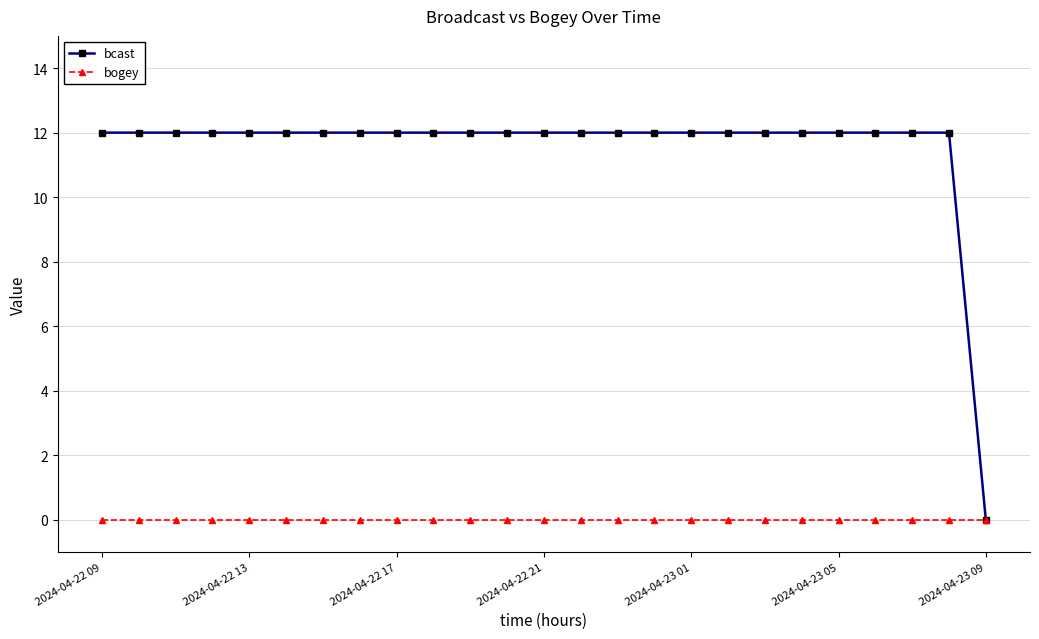

Which series has the widest spread of values?

bcast